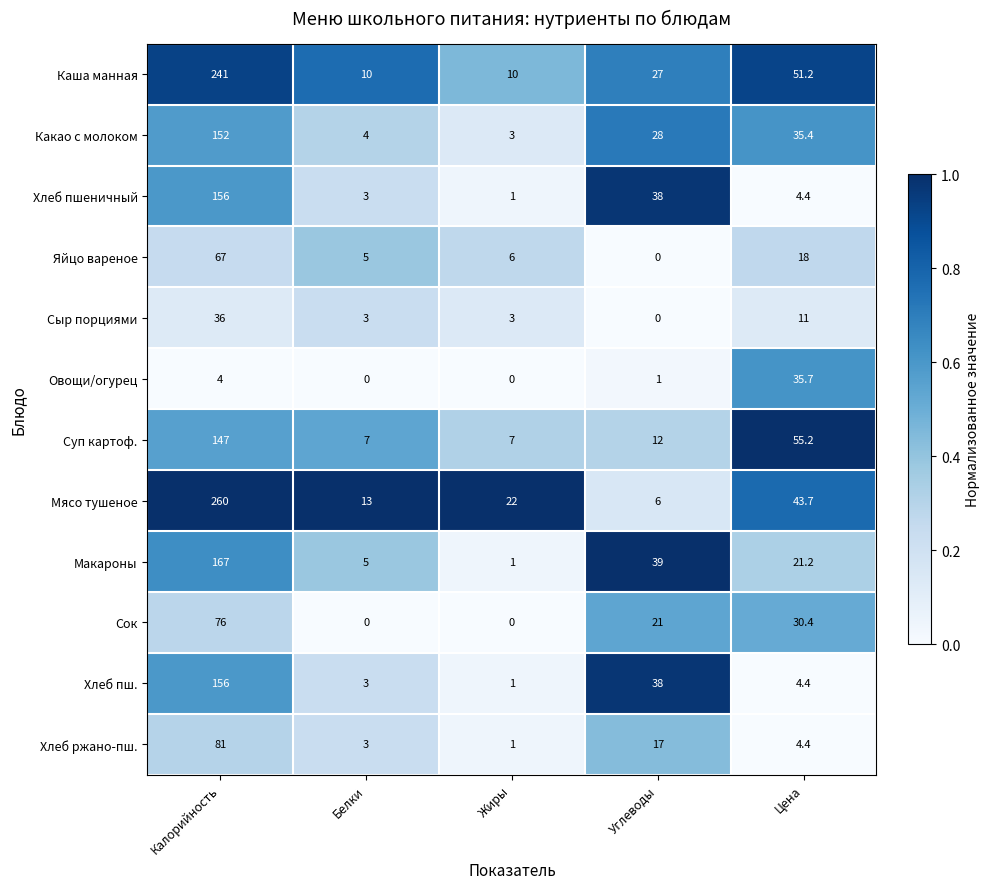

How many data points does each series have?

5